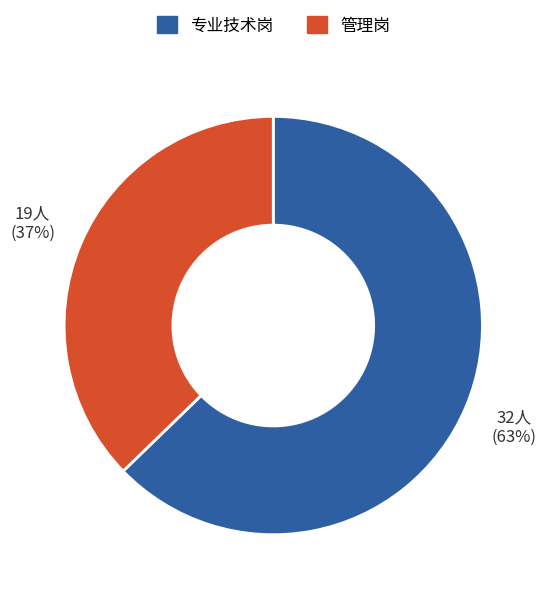

Count the number of slices in the pie.

2